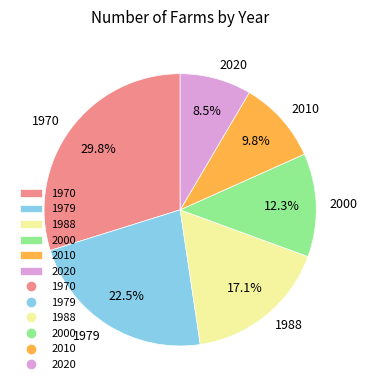

Approximately how many times larger is the value at 1970 compared to 2000?

2.4